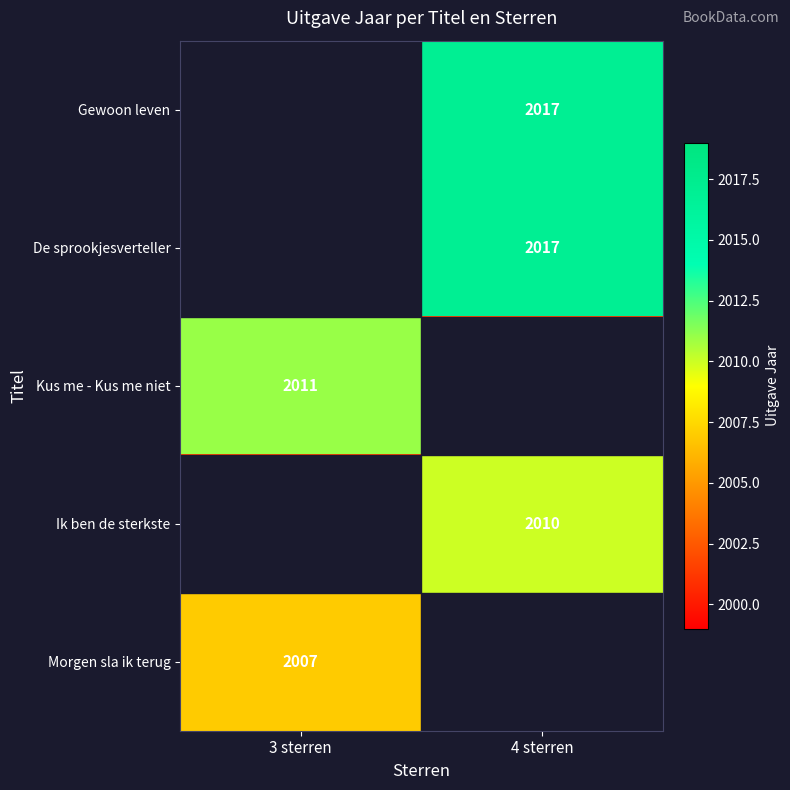

The De sprookjesverteller series shows 2017 at 4 sterren. True or false?

True